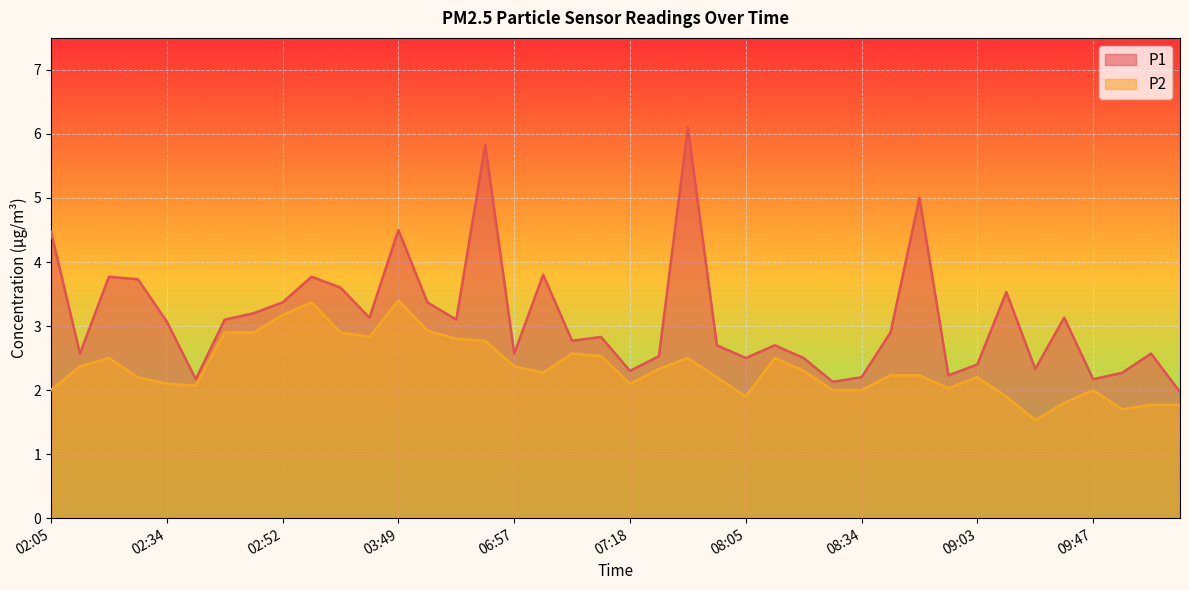

Rank the series by their average value, from highest to lowest.

P1, P2